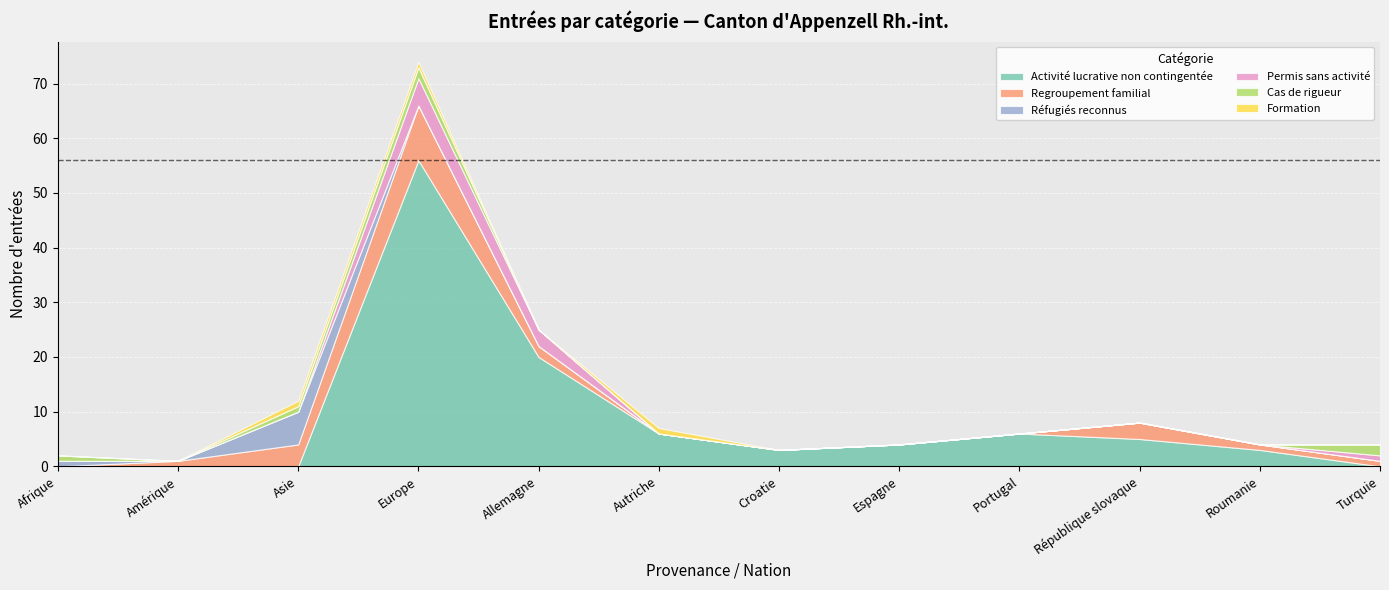

Between Portugal and République slovaque, which series saw the biggest shift?

Regroupement familial